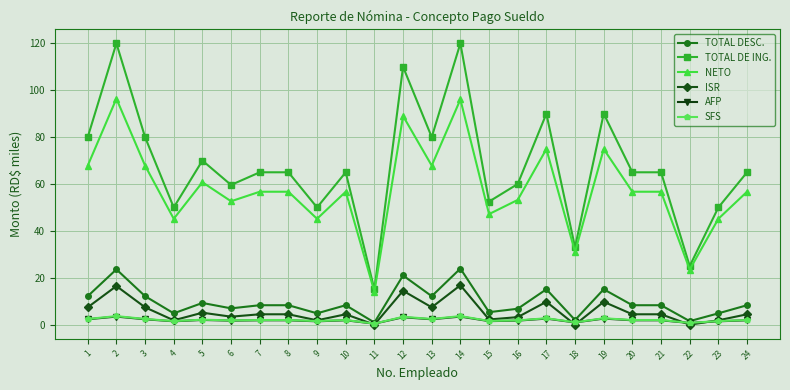

Is it true that AFP equals 2.6 at 17?

True